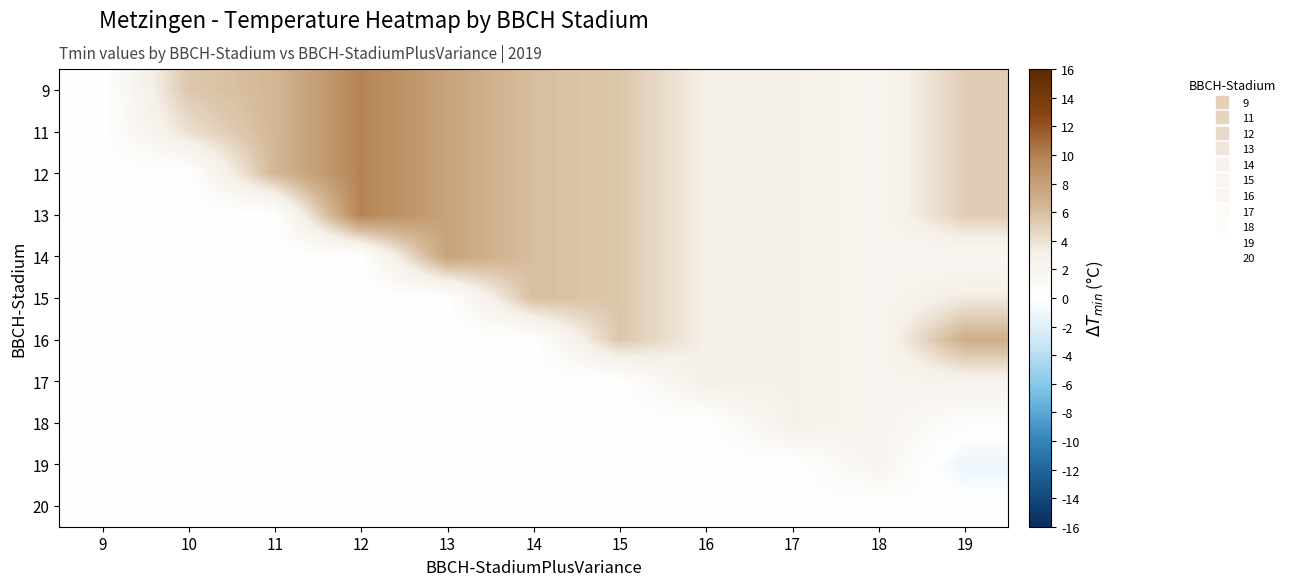

Which category has the highest value across all series?

12